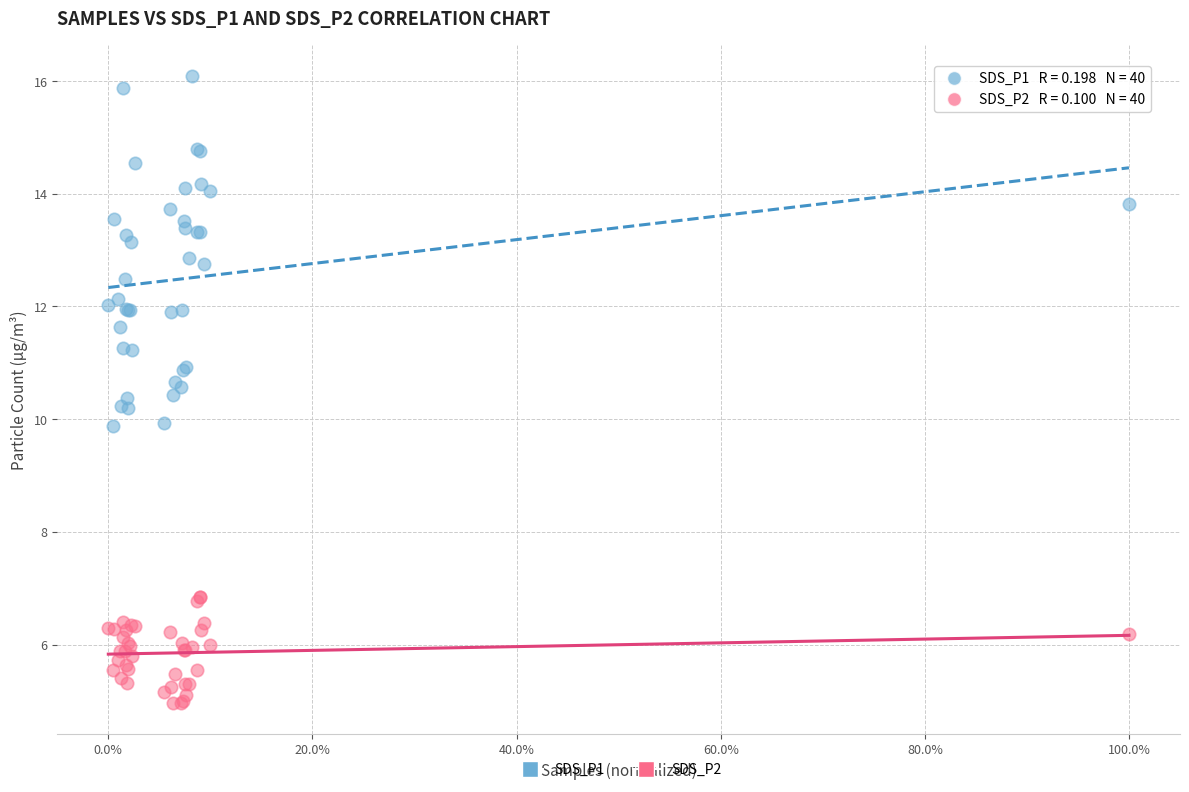

Which series contains the lowest Y value?

SDS_P2